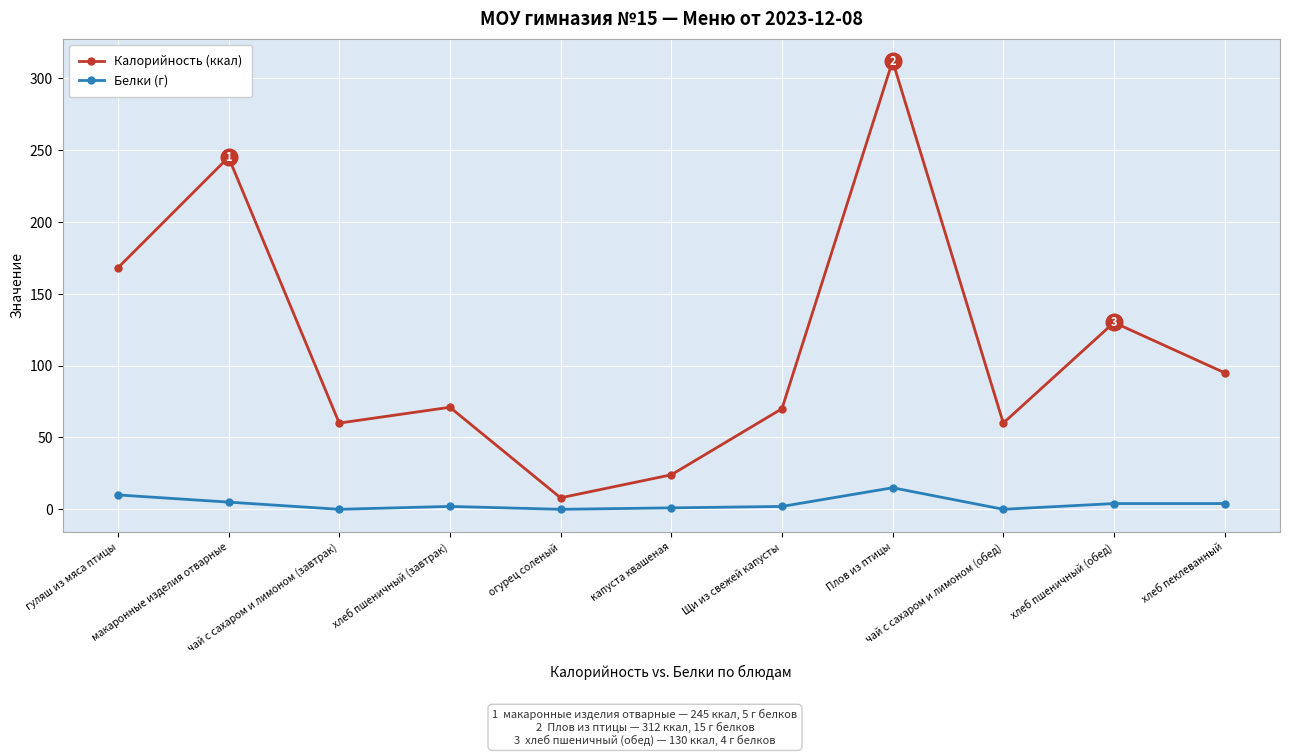

What is the label of the 5th point from the left?

огурец соленый